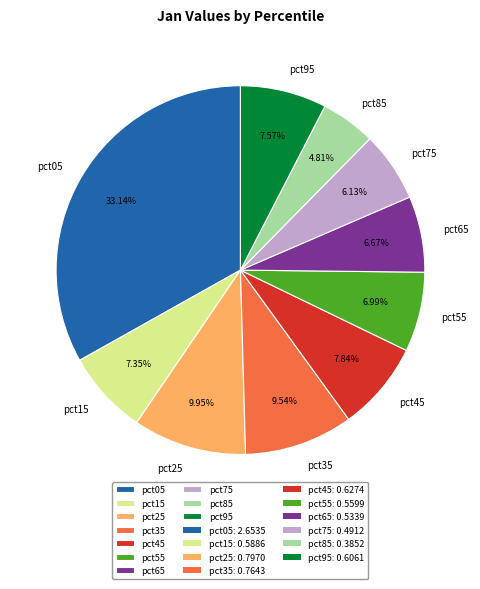

To the nearest percent, what is the difference between the largest and smallest slice percentages?

28%